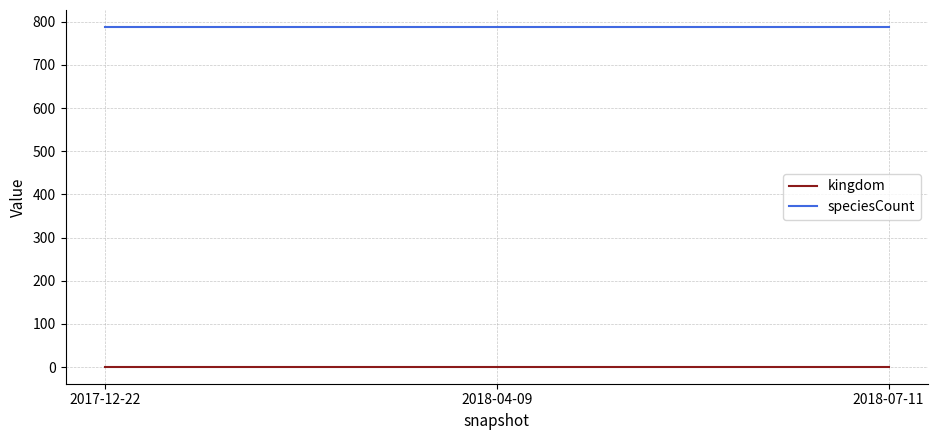

Reading right to left, what are all the values shown in this chart?

kingdom: 2018-07-11=1	2018-04-09=1	2017-12-22=1
speciesCount: 2018-07-11=788	2018-04-09=788	2017-12-22=788